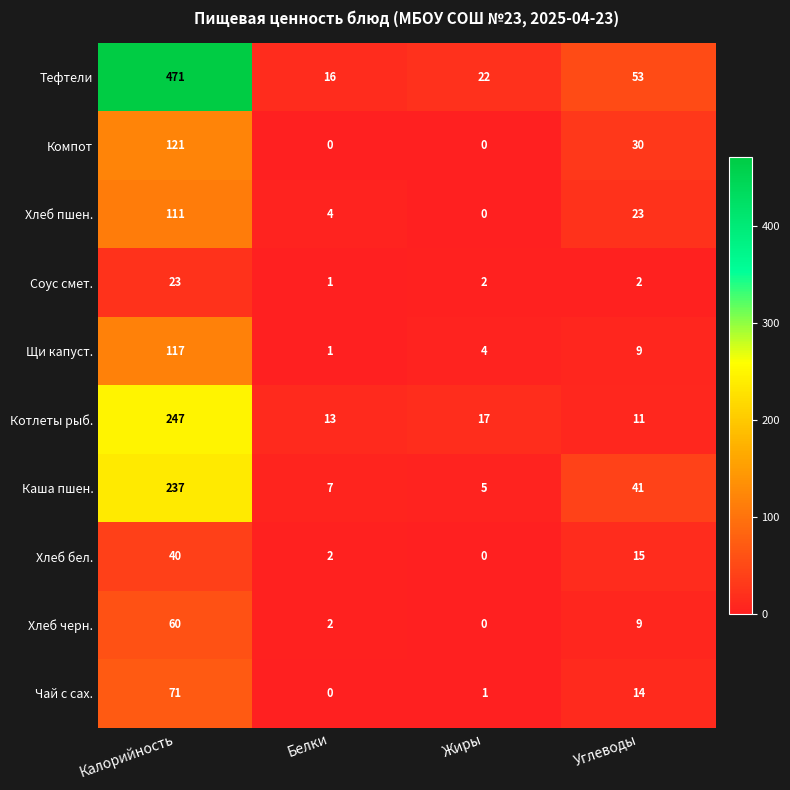

Which series has the largest range (max minus min)?

Тефтели